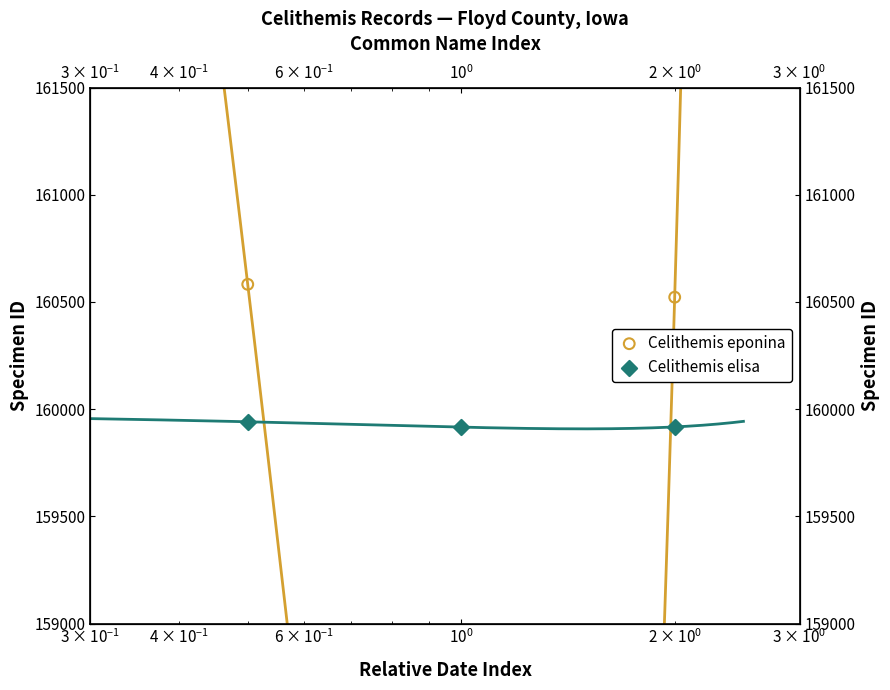

Which series has the largest total across all categories?

Celithemis elisa